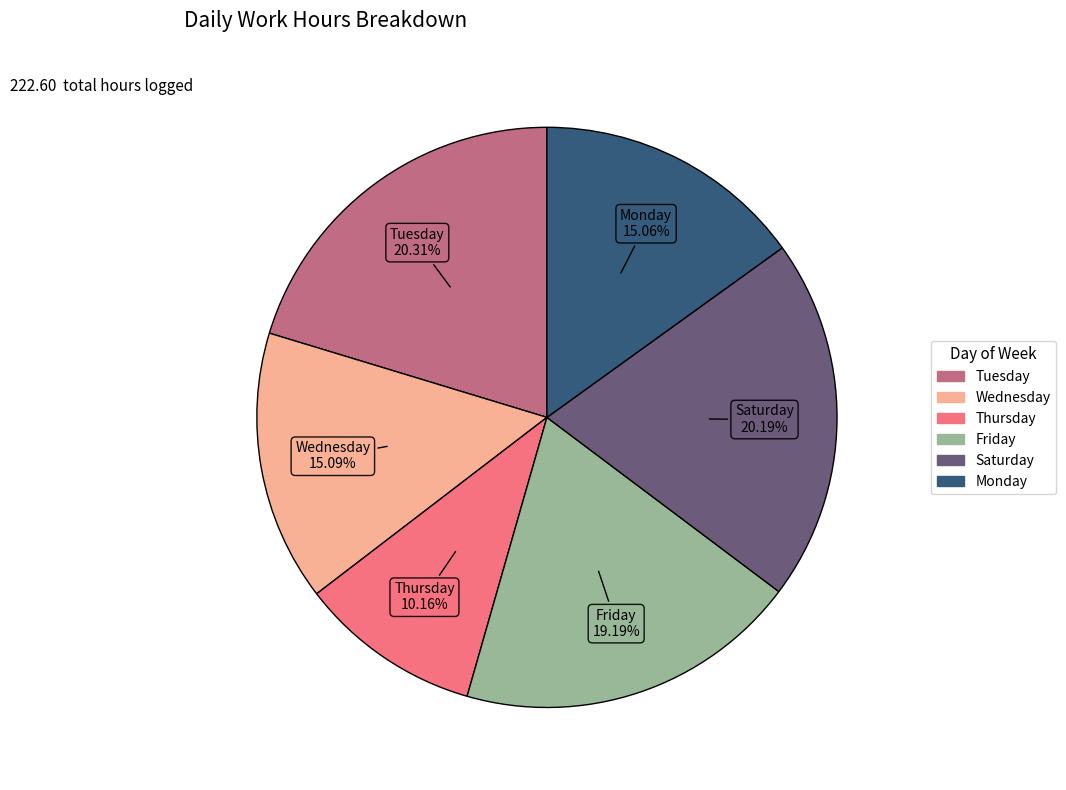

Is there a majority slice in this chart?

No